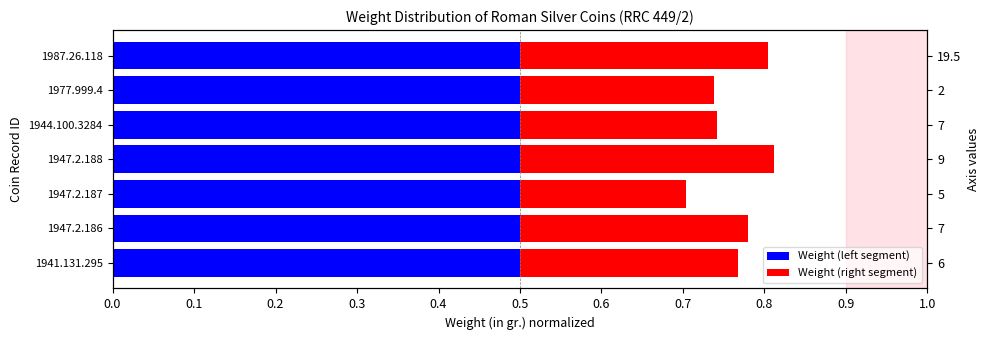

Does the chart contain any negative values?

No